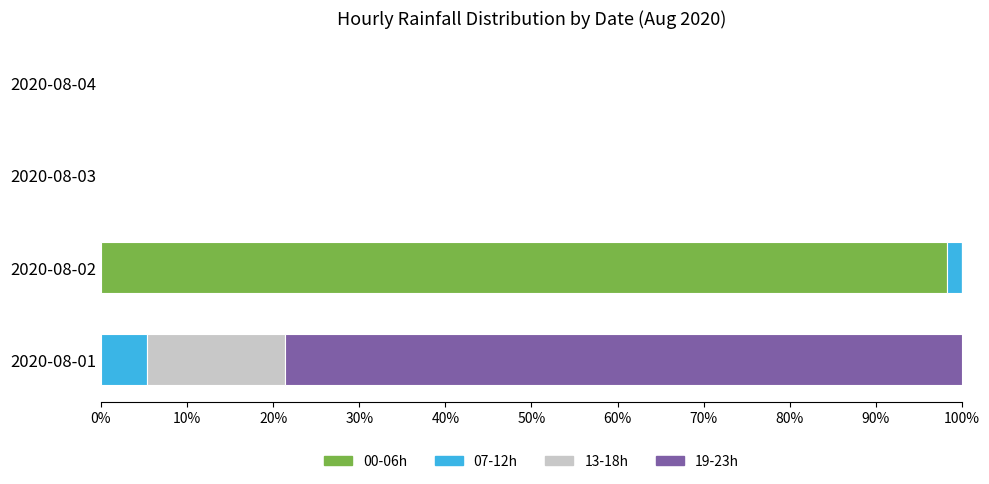

What is the highest value of the 00-06h series?

98.2